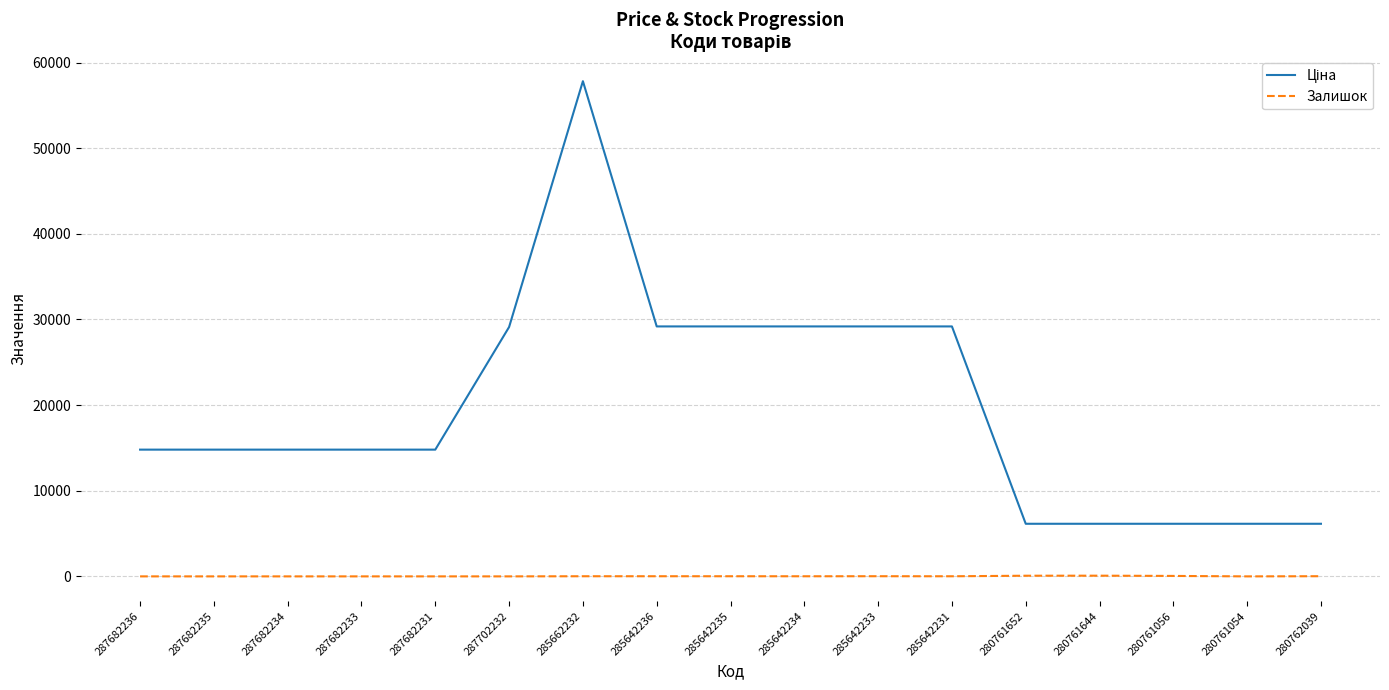

At which label does Залишок first exceed 13?

285662232